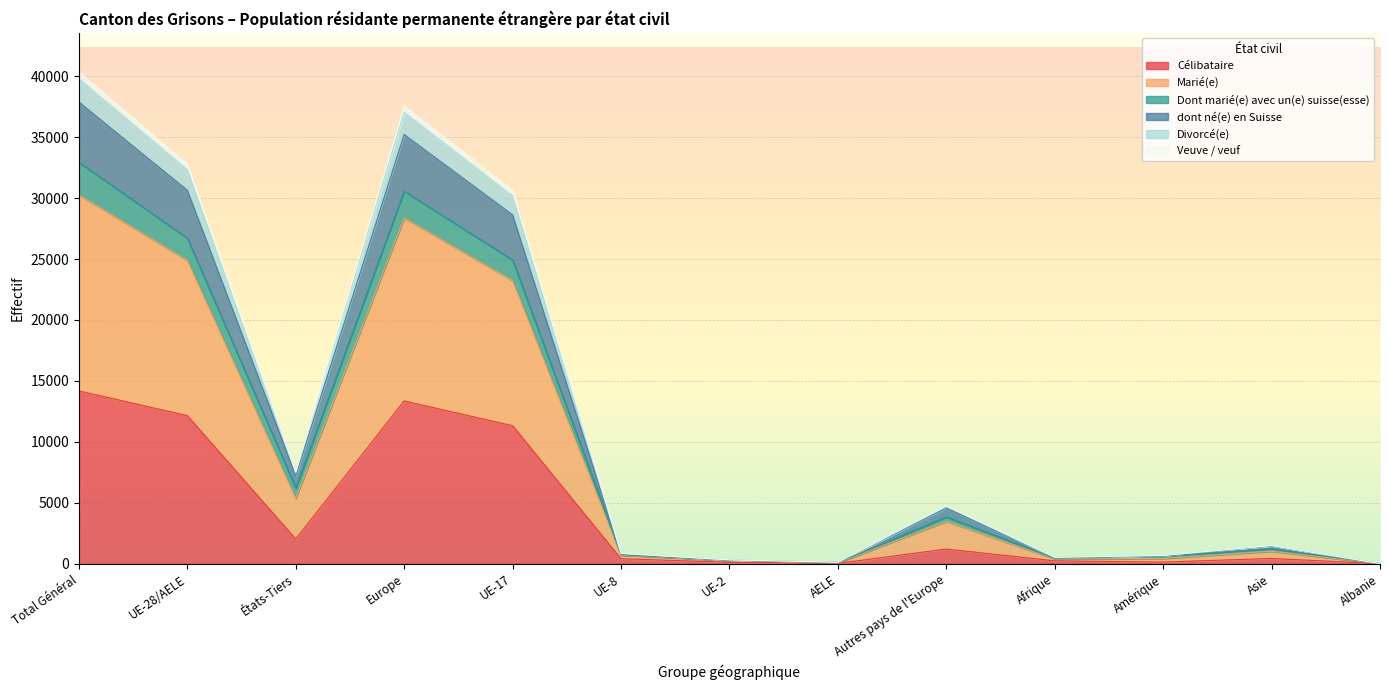

Rank the categories by dont né(e) en Suisse value from lowest to highest.

Albanie, AELE, UE-2, Afrique, Amérique, UE-8, Asie, Autres pays de l'Europe, États-Tiers, UE-17, UE-28/AELE, Europe, Total Général